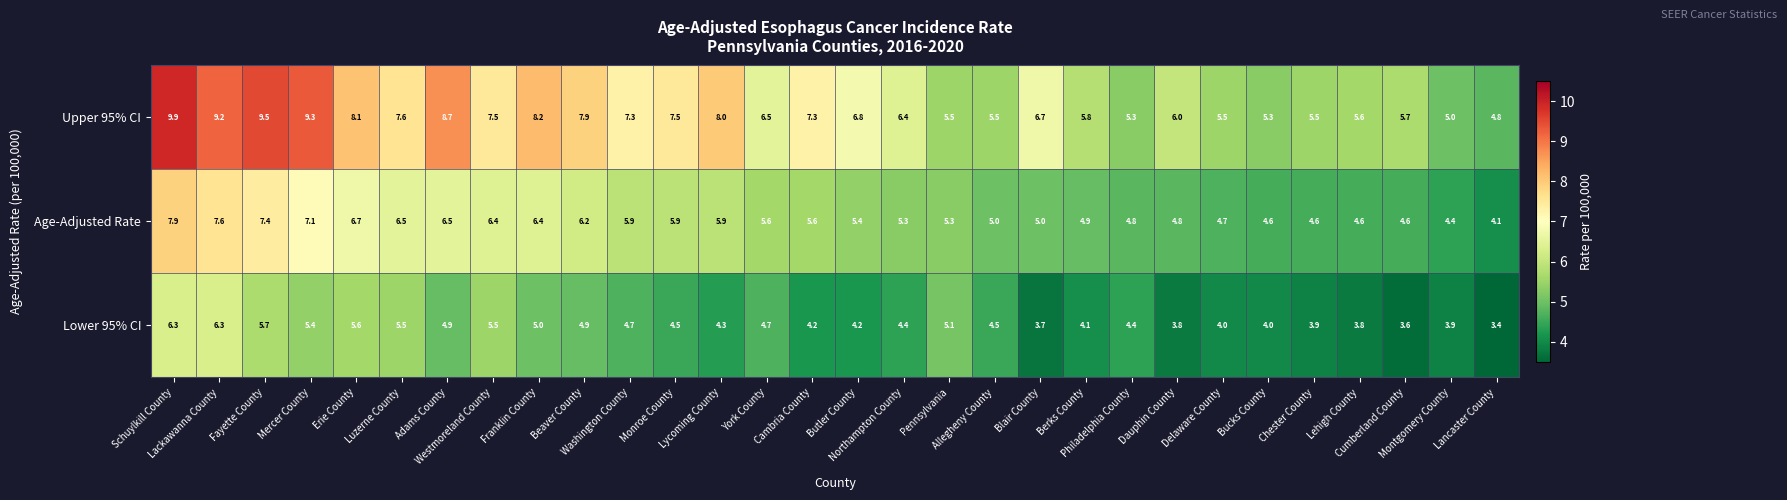

At Pennsylvania, list the series in order from largest to smallest.

Upper 95% CI, Age-Adjusted Rate, Lower 95% CI